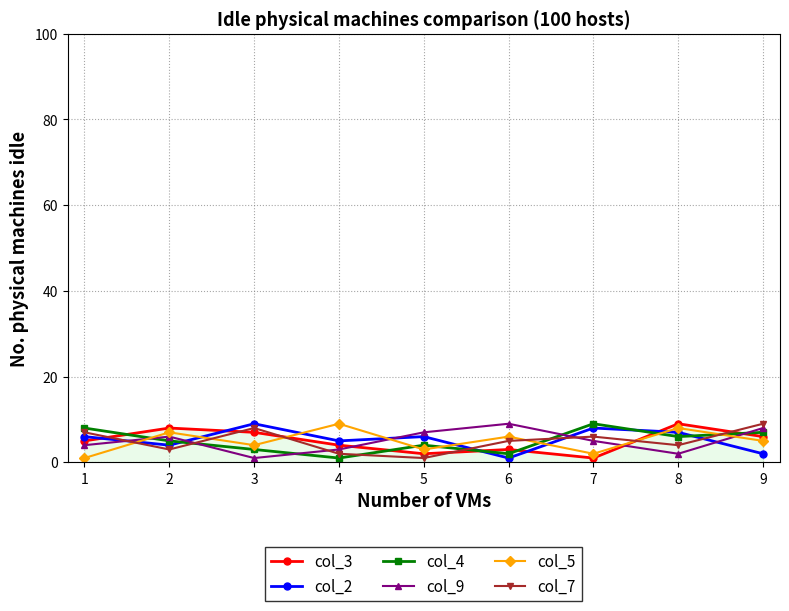

How many data points in col_2 are less than 6?

4